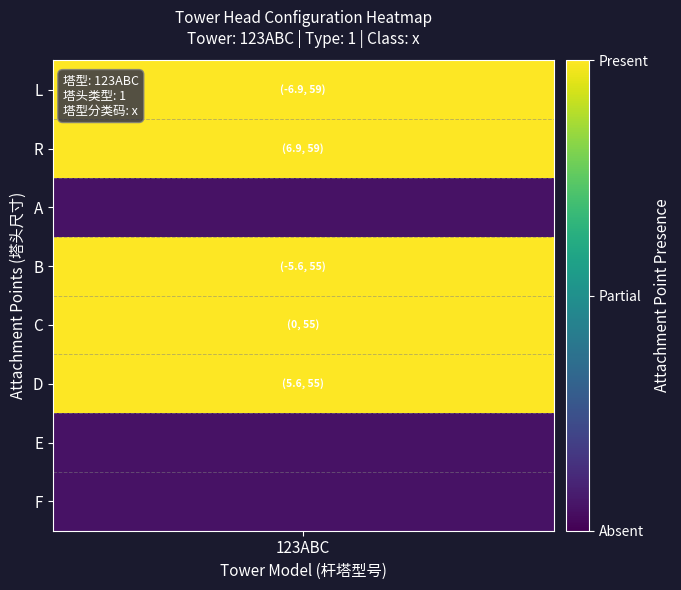

List the labels in order of value, largest first.

2, 3, 4, 0, 1, 5, 6, 7